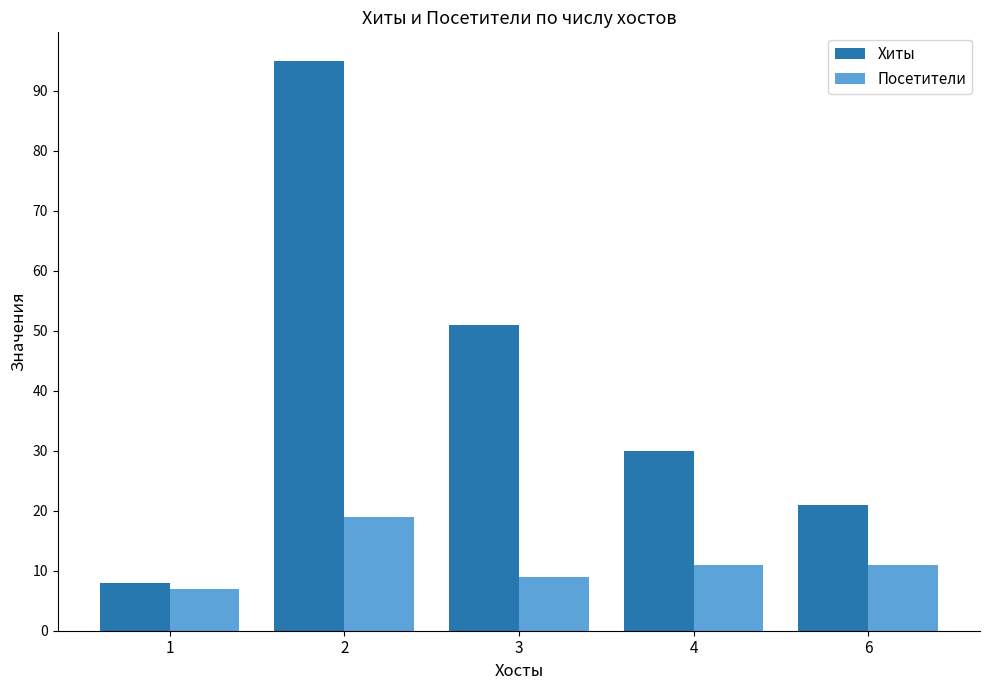

What is the value of the Хиты bar at the 2nd from the left?

95